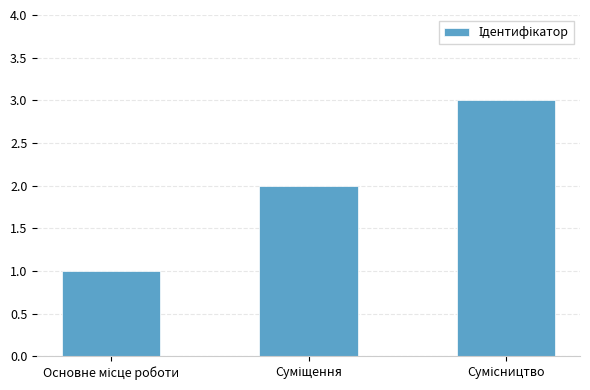

What is the maximum value shown in the chart?

3